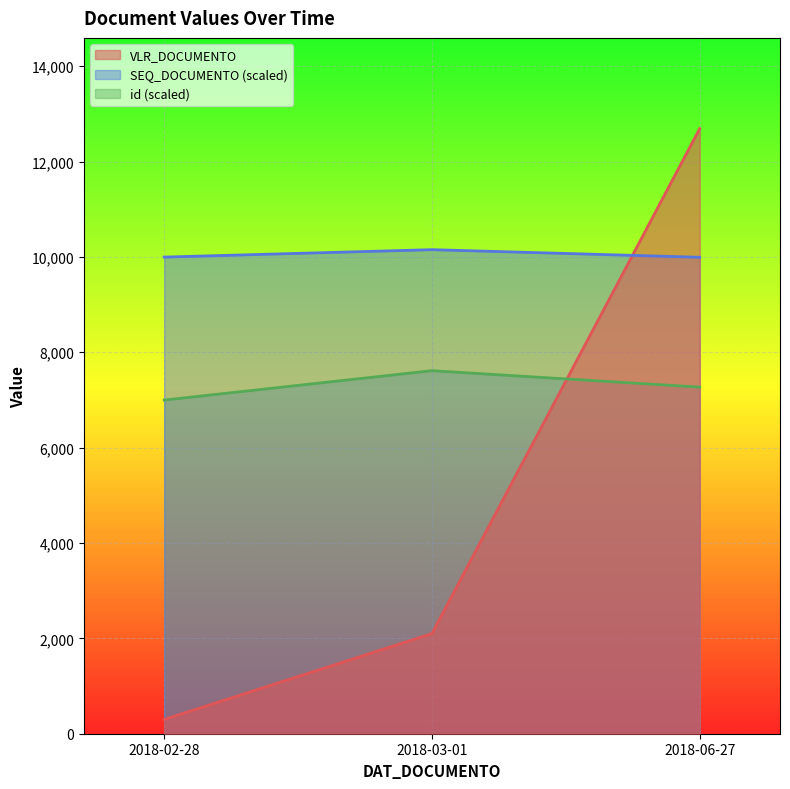

Which label corresponds to the smallest value in the chart?

2018-02-28